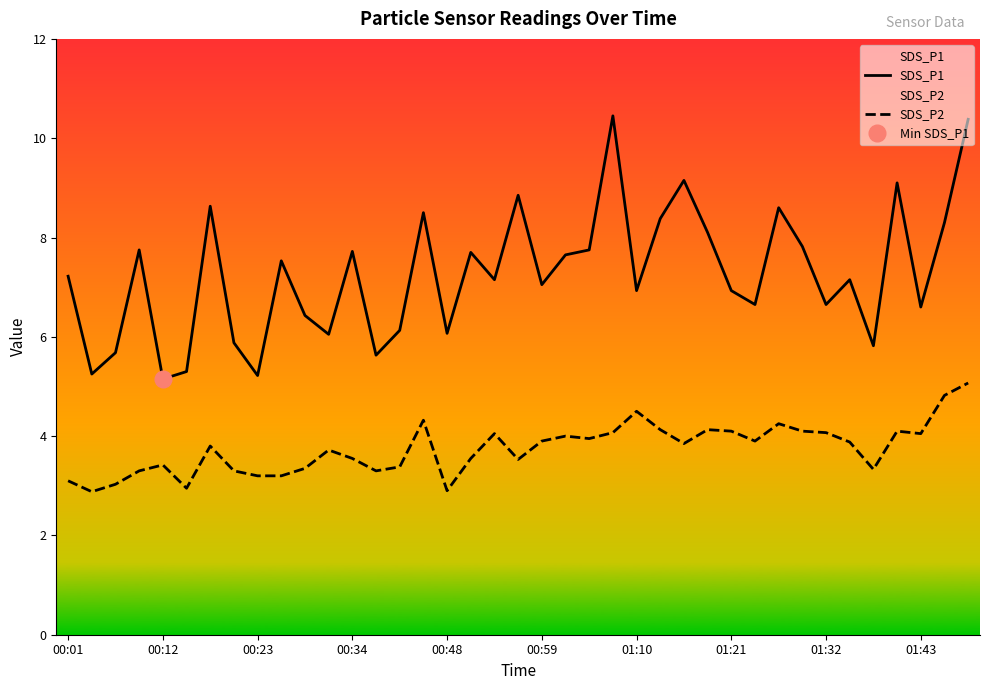

What is the lowest value of the SDS_P1 series?

5.2